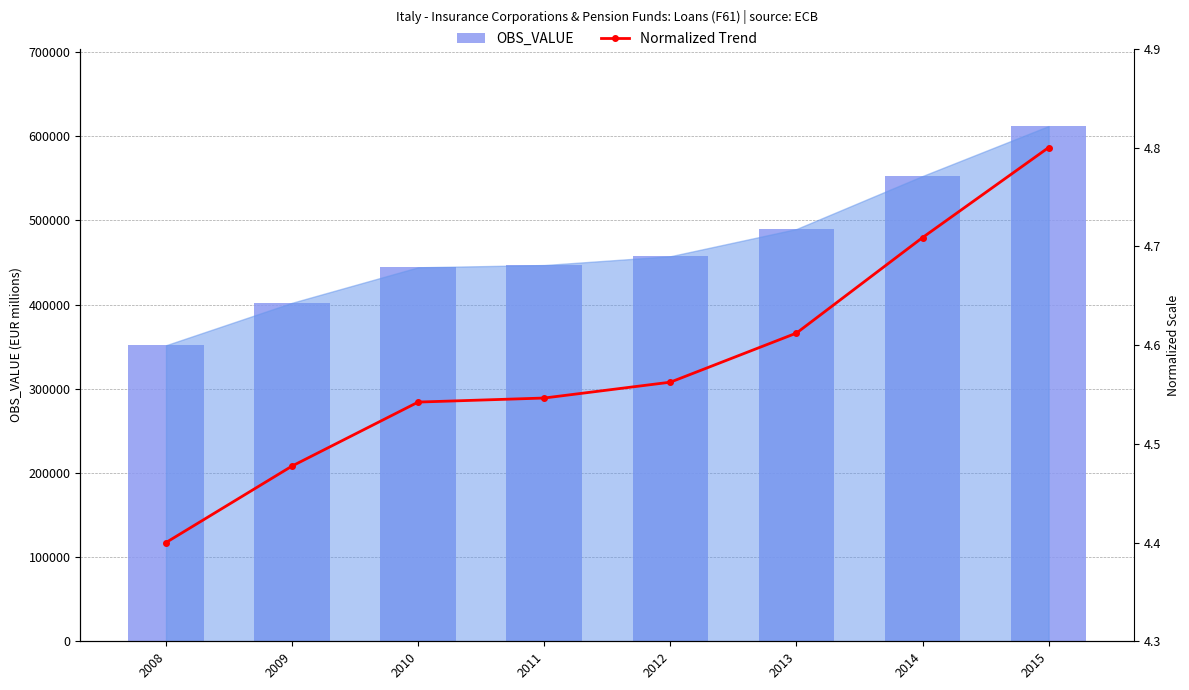

Between 2014 and 2011, which is larger?

2014